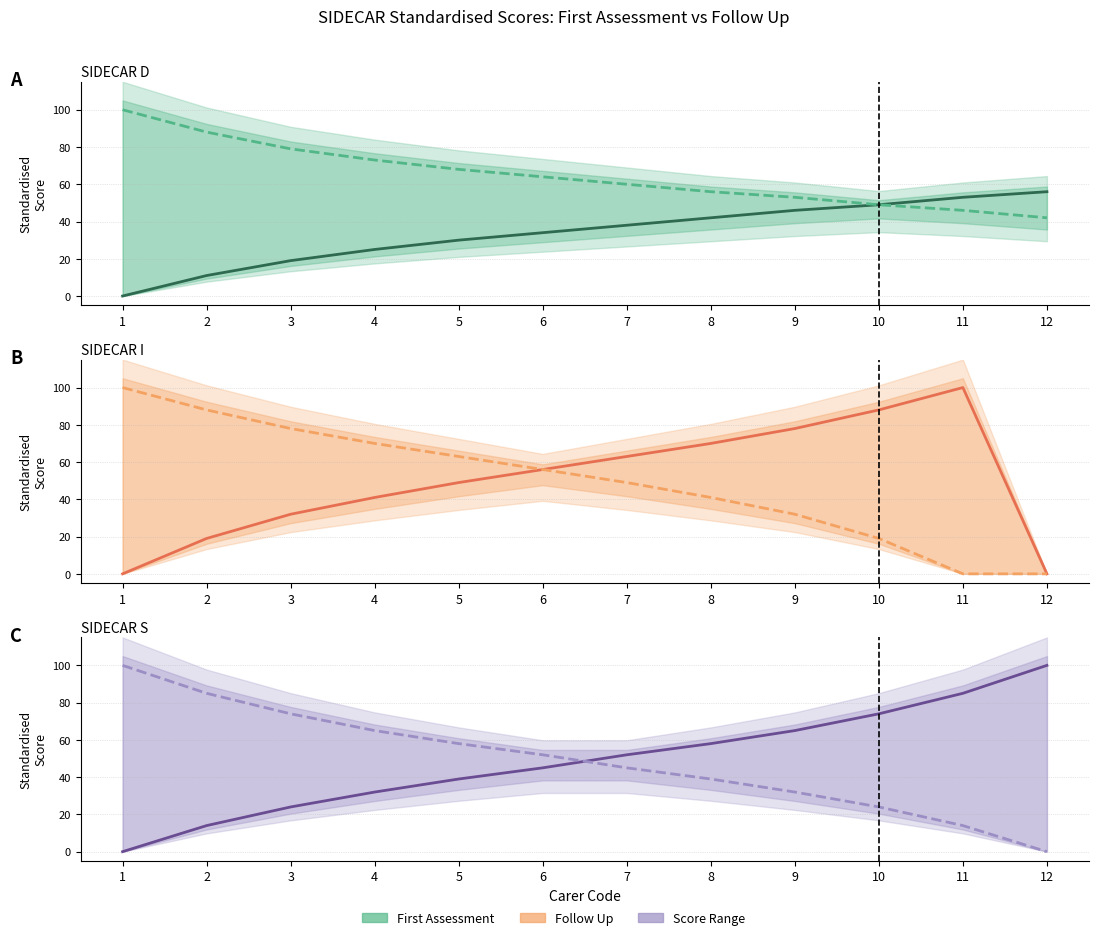

Where do SIDECAR D Follow up and SIDECAR I First assessment first cross each other?

6 and 7